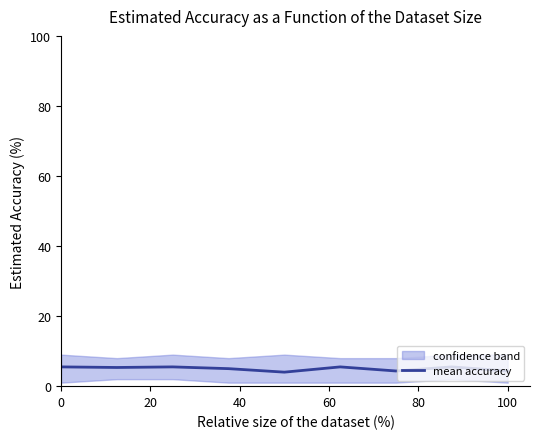

True or false: the data shows 5.5 at 7.

True